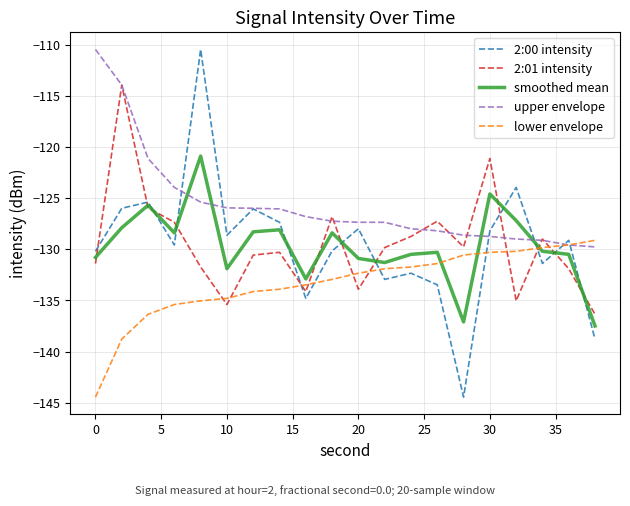

How many intersections are there between 2:01 intensity and lower envelope?

9